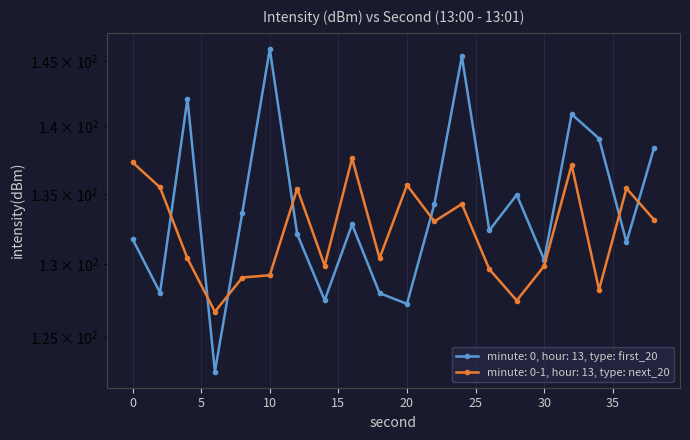

True or false: intensity(dBm) - first 20 has a value of 127.5 at 14.

True